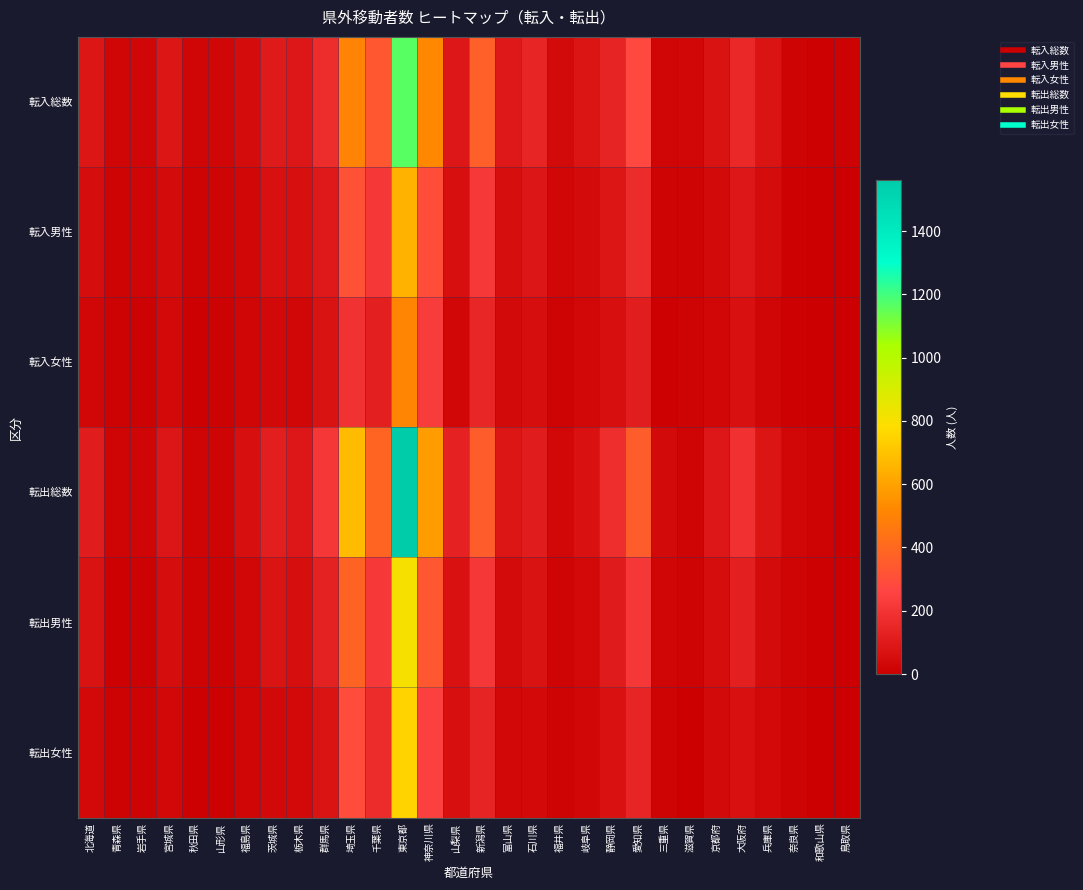

Rank the series at 東京都 from lowest to highest value.

転入女性, 転入男性, 転出女性, 転出男性, 転入総数, 転出総数